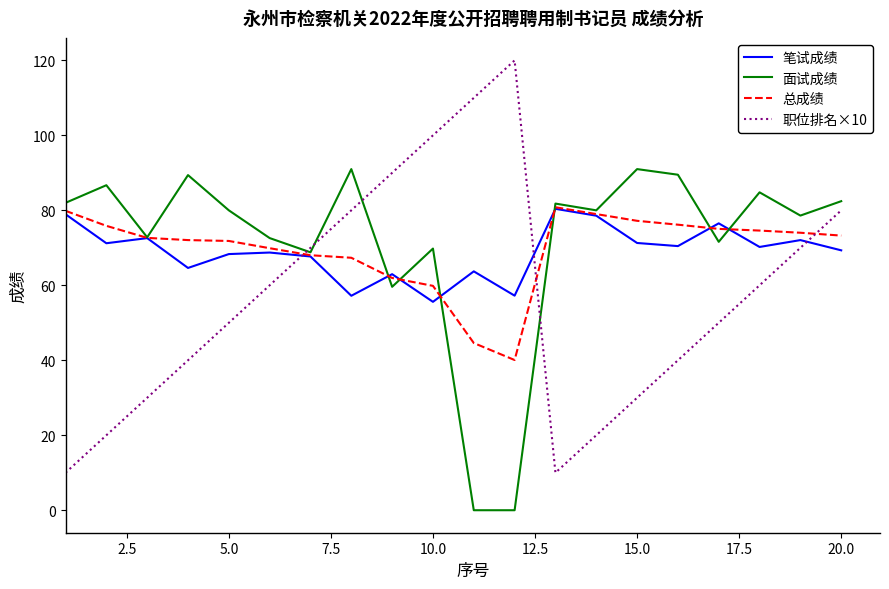

What is the minimum value for 笔试成绩?

55.6